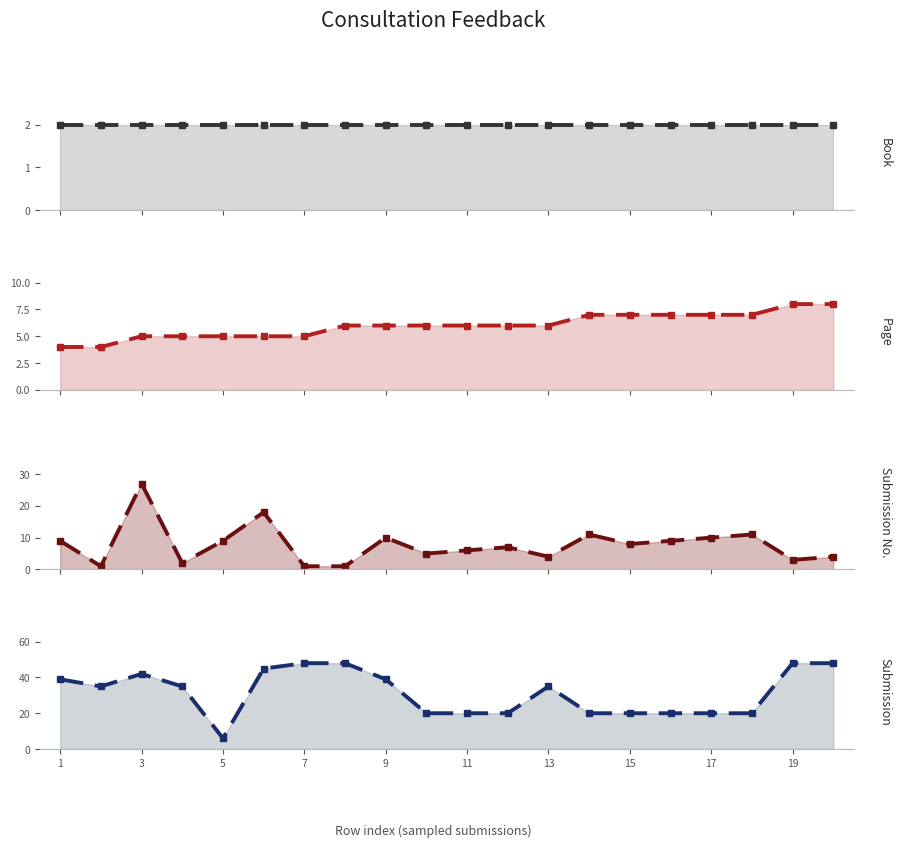

List the series in order of their peak value, highest first.

Submission (trend), Submission No. (trend), Page (trend), Book (trend)